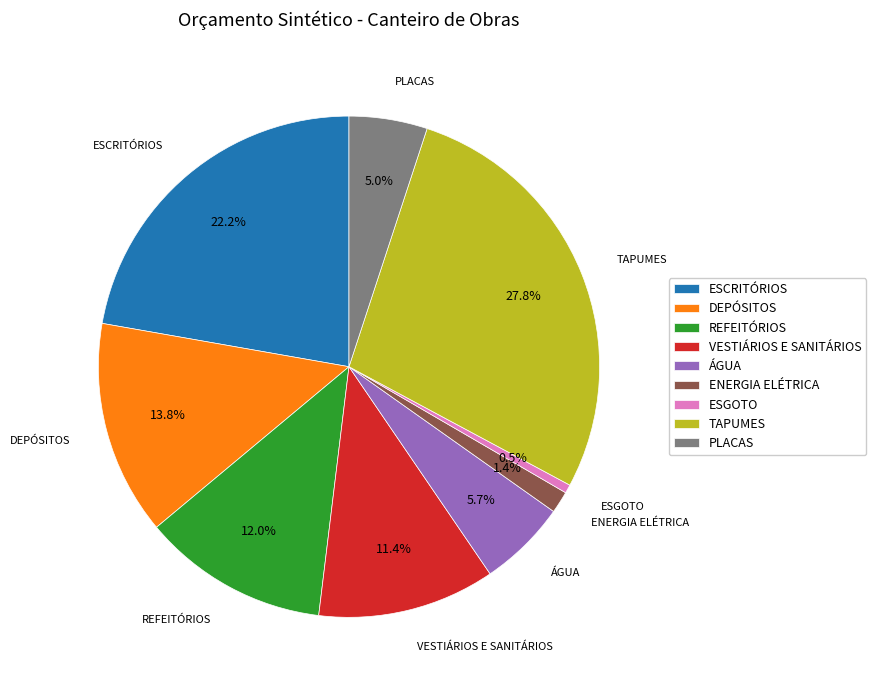

Between VESTIÁRIOS E SANITÁRIOS and REFEITÓRIOS, which is larger?

REFEITÓRIOS